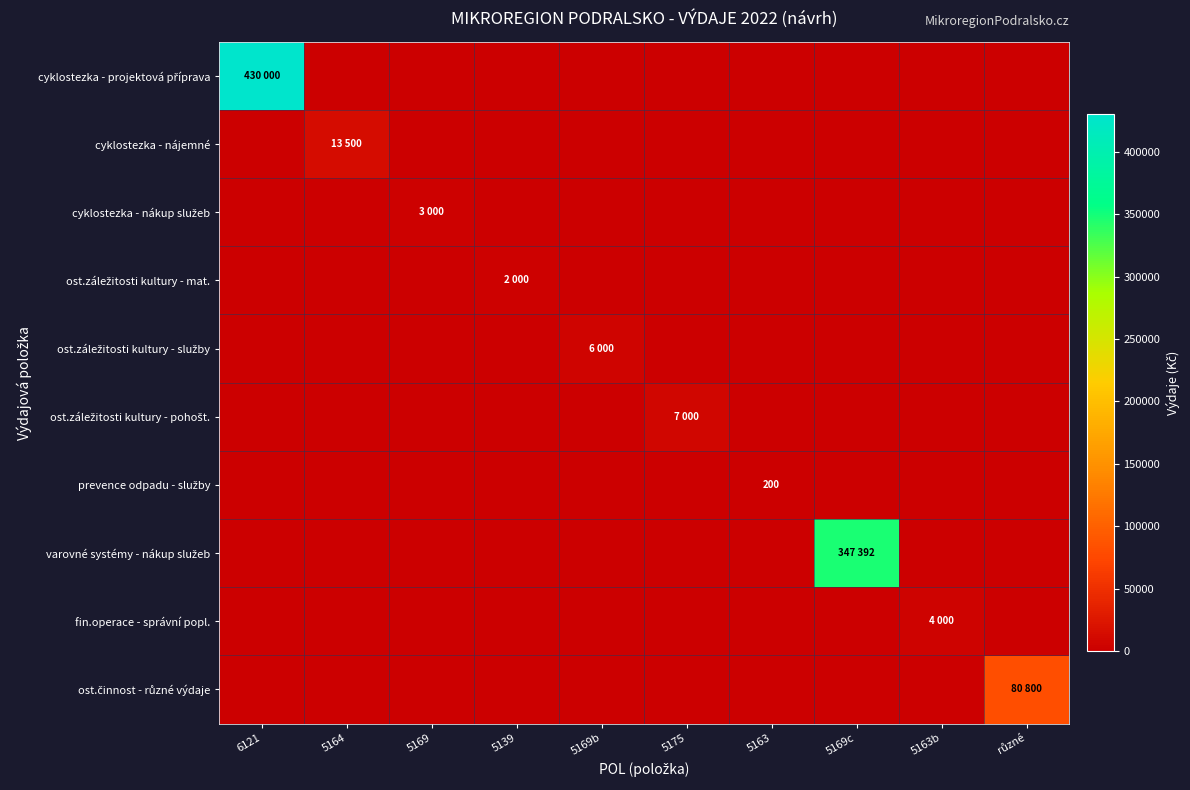

Is it true that varovné systémy - nákup služeb equals -211159 at 5163b?

False